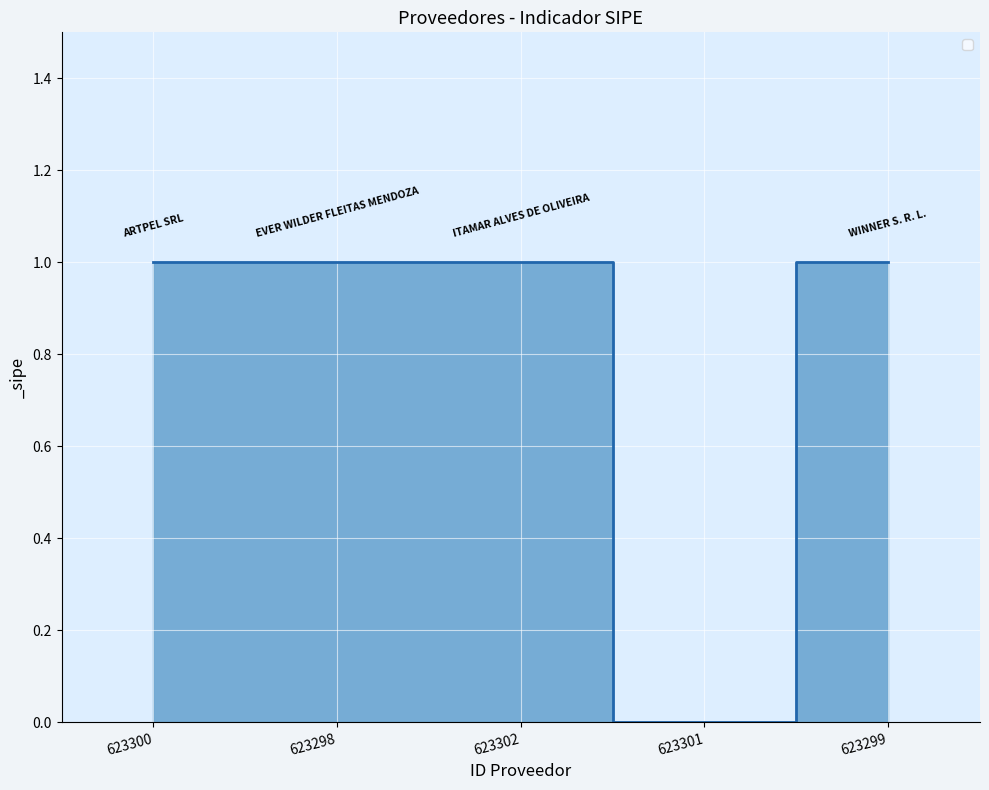

Does the chart have visible grid lines?

Yes